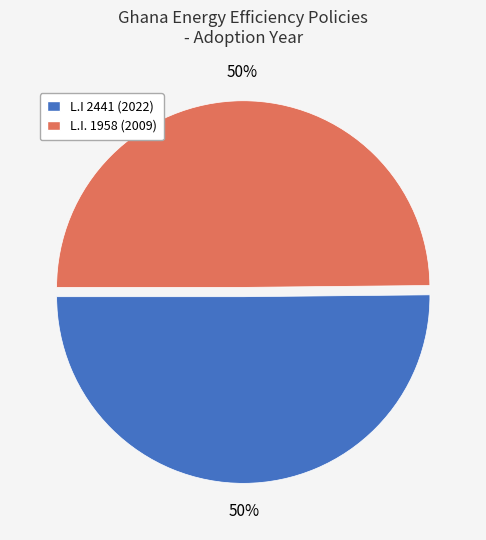

True or false: L.I 2441 (2022) accounts for 64% of the total.

False